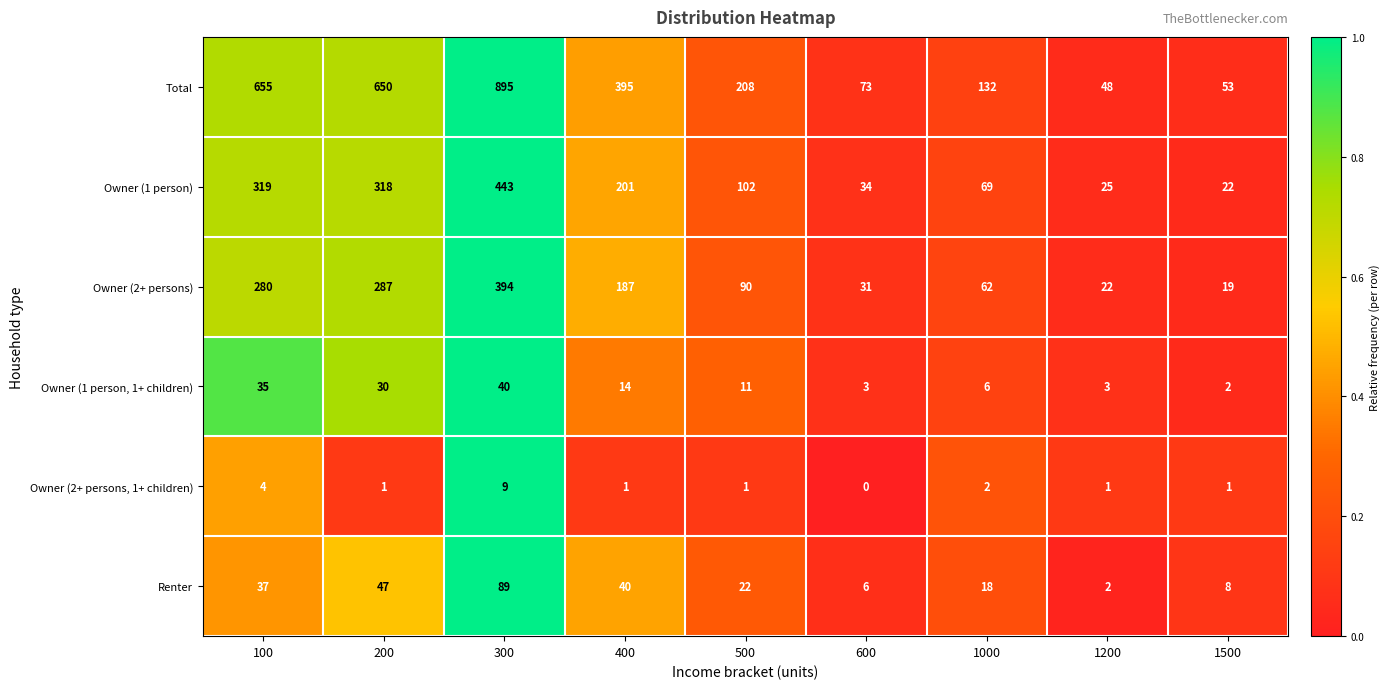

Which series changed the most between 100 and 1500?

Total